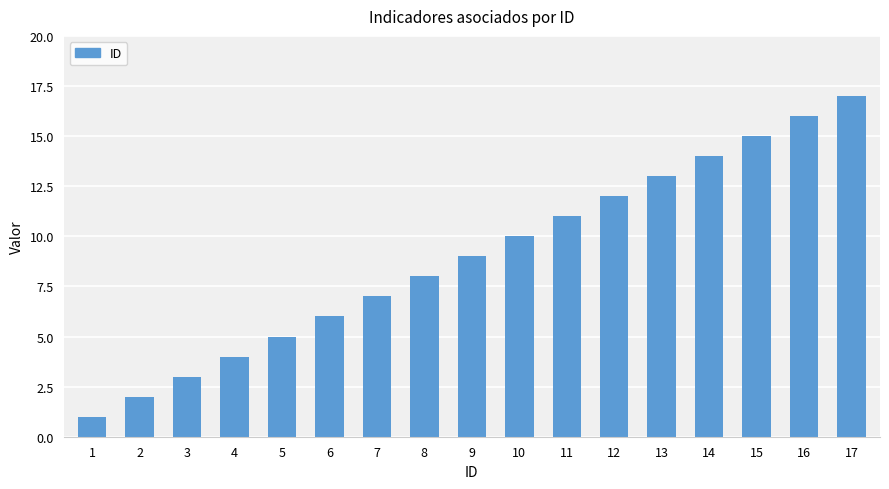

Reading left to right, list all the values displayed in this chart.

1	2	3	4	5	6	7	8	9	10	11	12	13	14	15	16	17